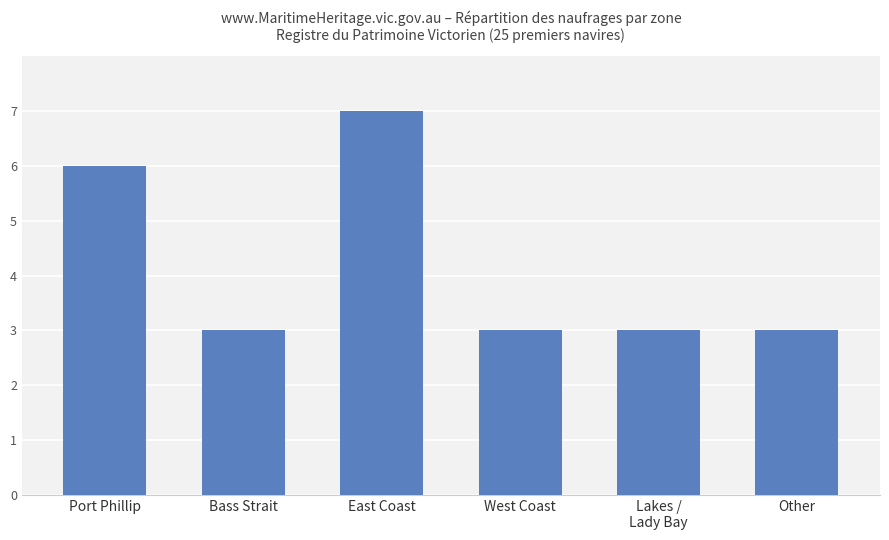

Reading left to right, list all the values displayed in this chart.

6	3	7	3	3	3